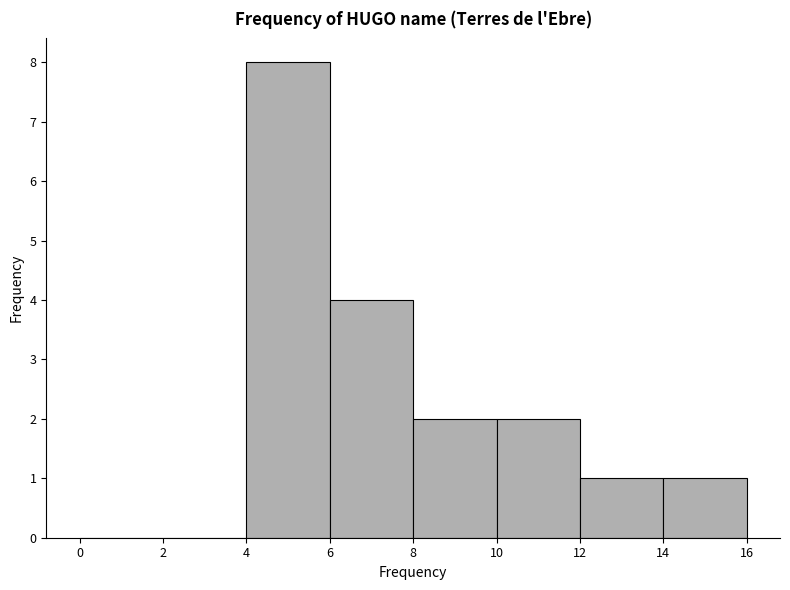

Reading left to right, list every bar in this chart as the range it spans on the x-axis followed by its height. The values are not printed on the chart, so give them approximately, as read against the axis.

0 to 2: 0
2 to 4: 0
4 to 6: 8
6 to 8: 4
8 to 10: 2
10 to 12: 2
12 to 14: 1
14 to 16: 1